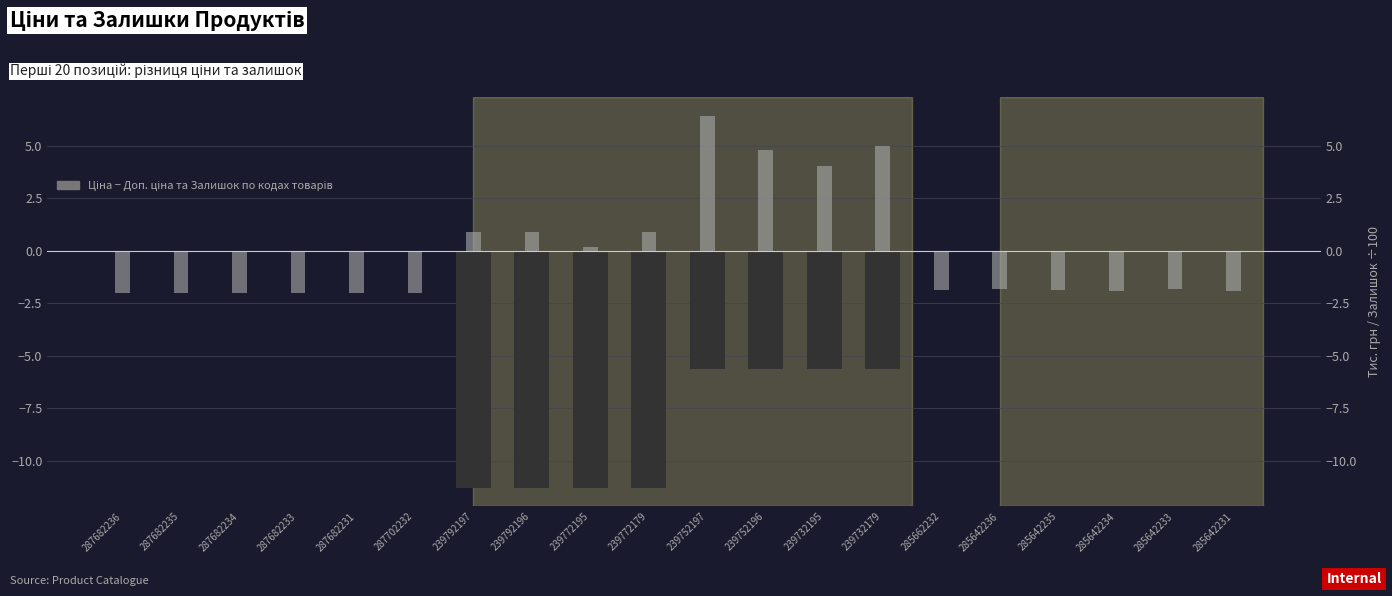

What is the value of the Ціна − Доп. ціна (тис. грн) bar at the 8th from the left?

-11.3